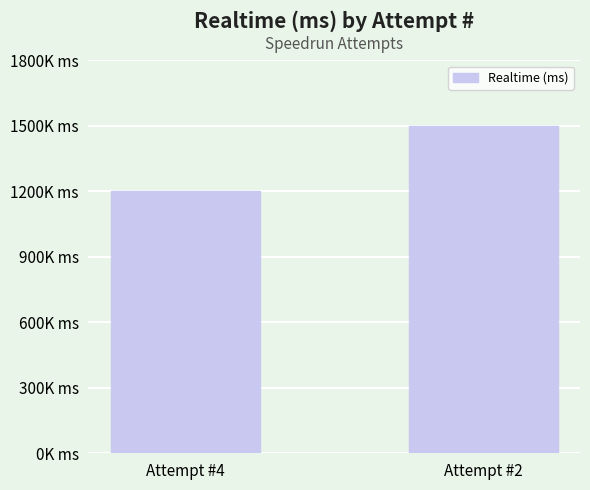

The chart shows a value of 1501418 at Attempt #2. True or false?

True